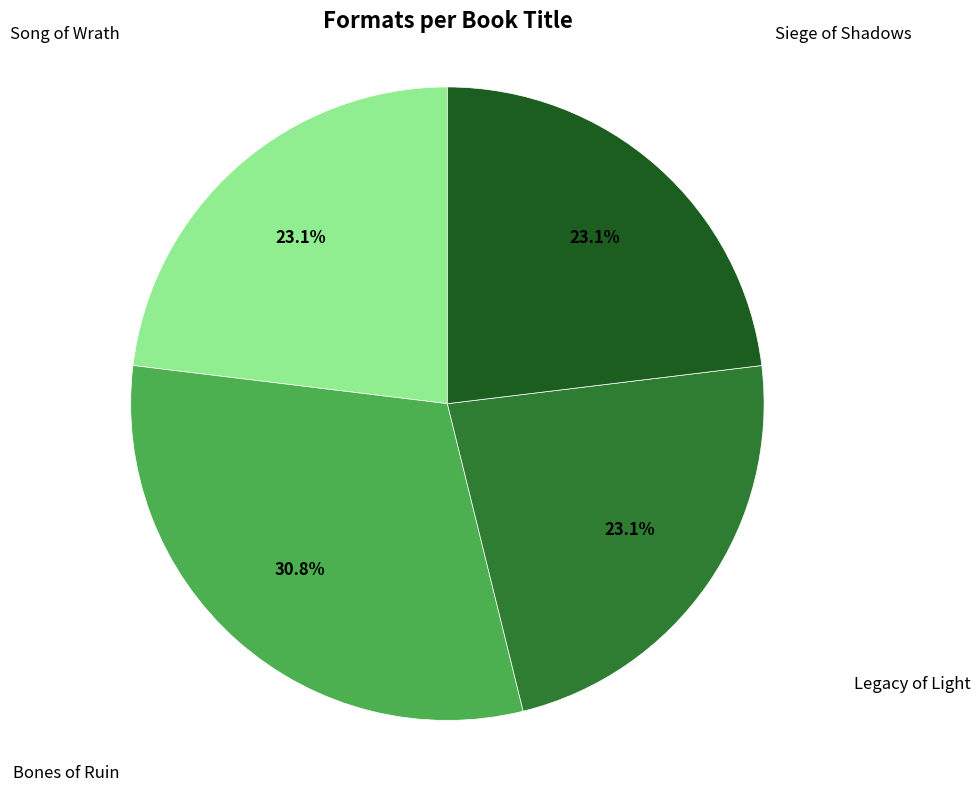

To the nearest percent, what is the difference between the largest and smallest slice percentages?

8%